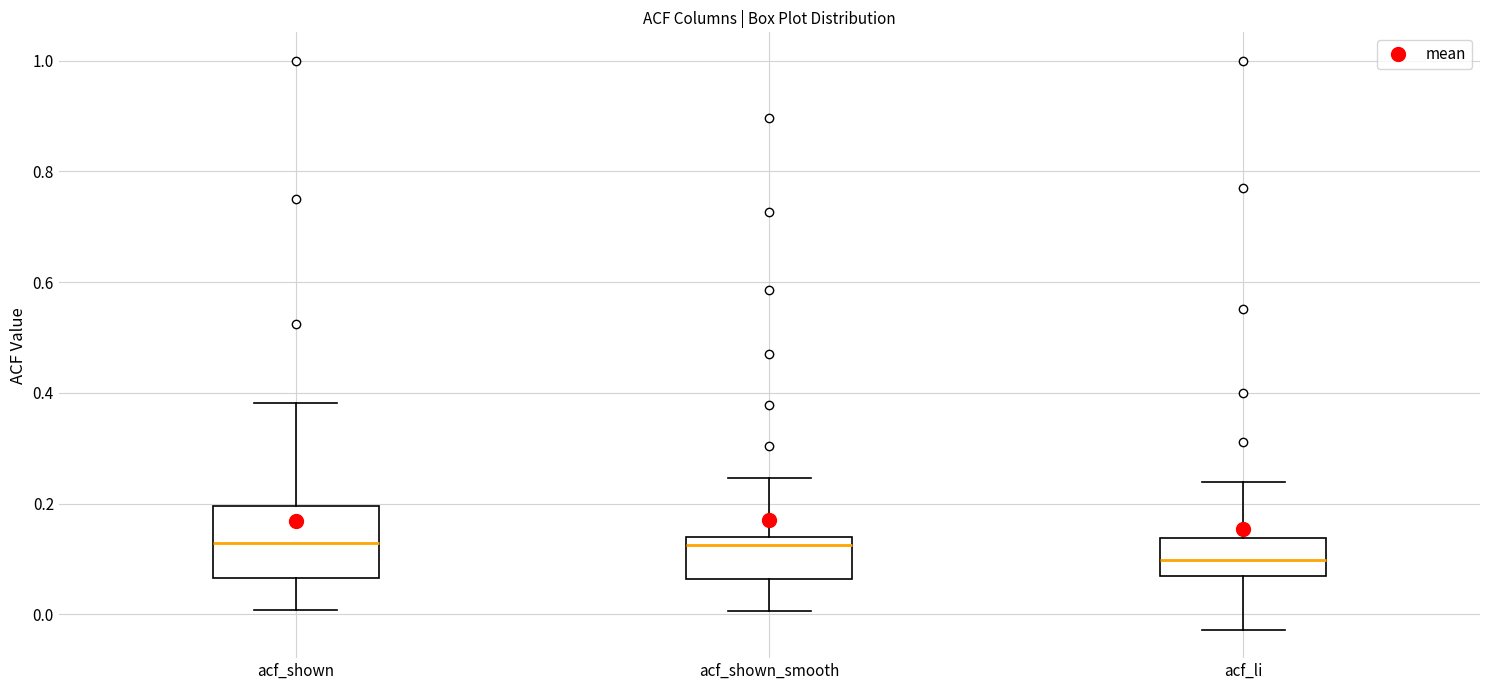

Where is the lower edge of the box for acf_shown on the y-axis? The values are not printed on the chart, so give them approximately, as read against the axis.

0.06